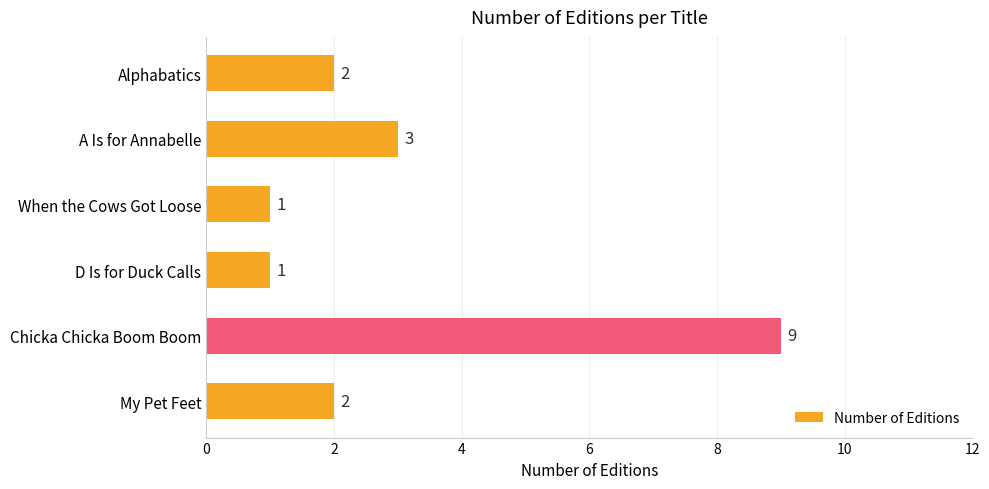

How many categories are shown in the chart?

6